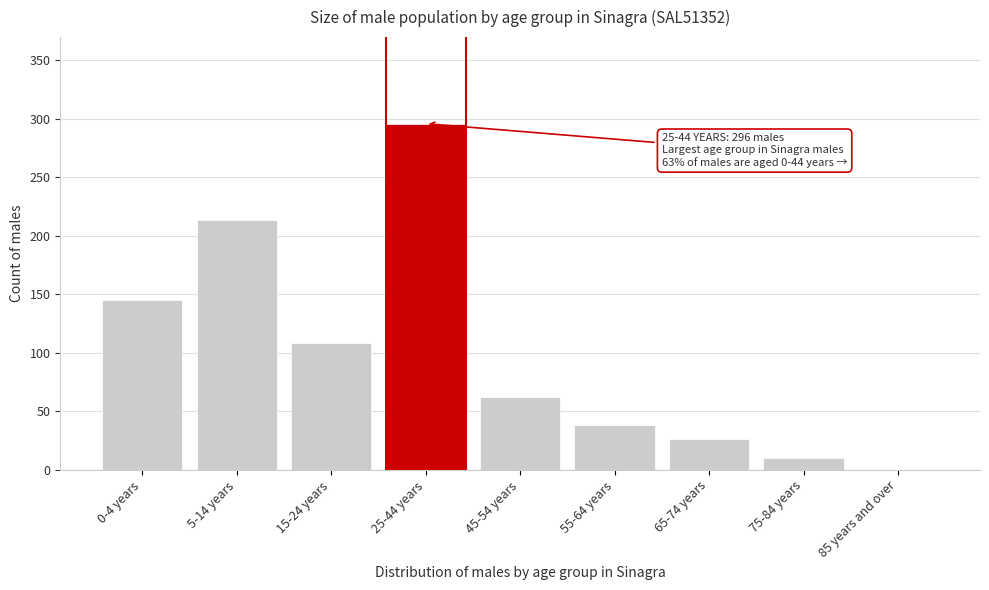

Reading left to right, what are all the values shown in this chart?

0-4 years=145	5-14 years=214	15-24 years=108	25-44 years=296	45-54 years=62	55-64 years=38	65-74 years=26	75-84 years=10	85 years and over=0